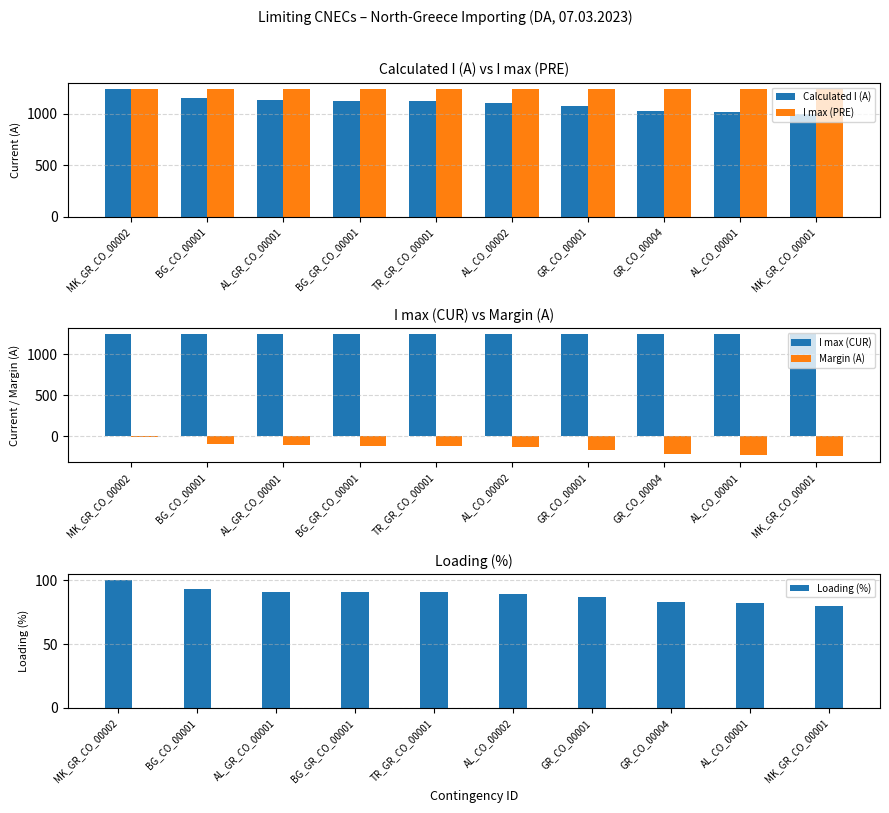

List the series in order of their peak value, lowest first.

Margin (A), Loading (%), Calculated I (A), I max (PRE), I max (CUR)